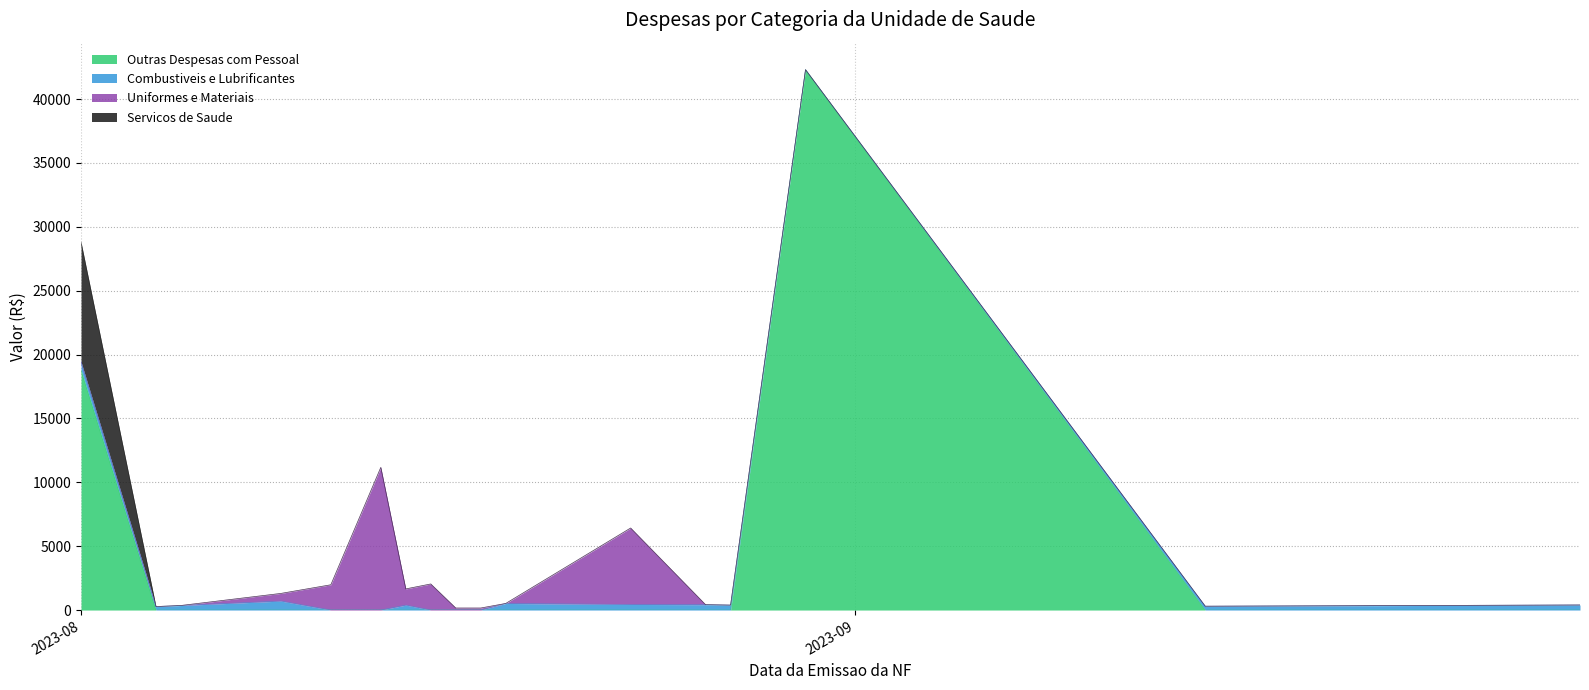

What is the difference between the maximum and minimum values in the Outras Despesas com Pessoal series?

42306.0